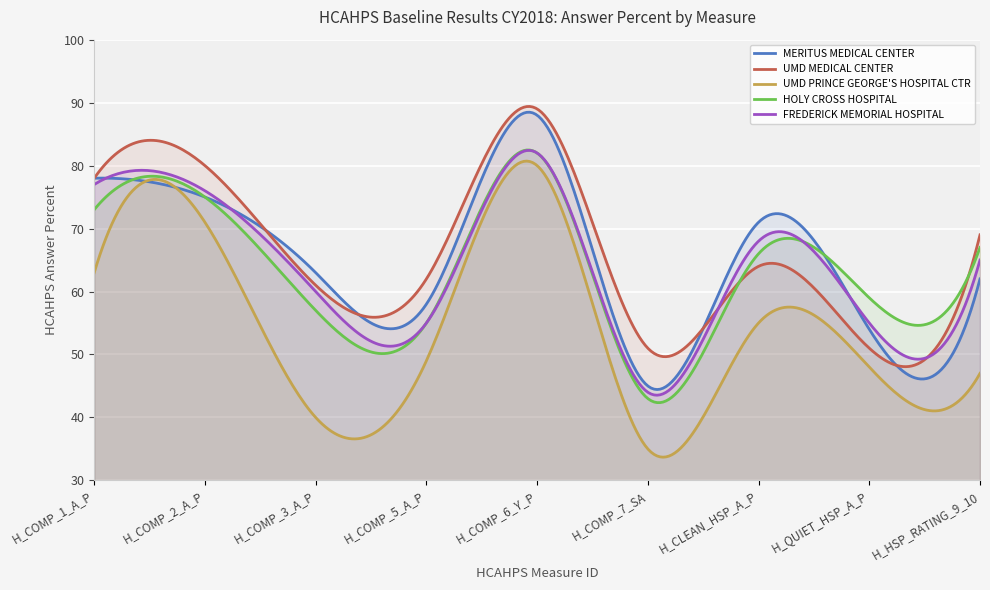

True or false: HOLY CROSS HOSPITAL has a value of 88 at H_CLEAN_HSP_A_P.

False